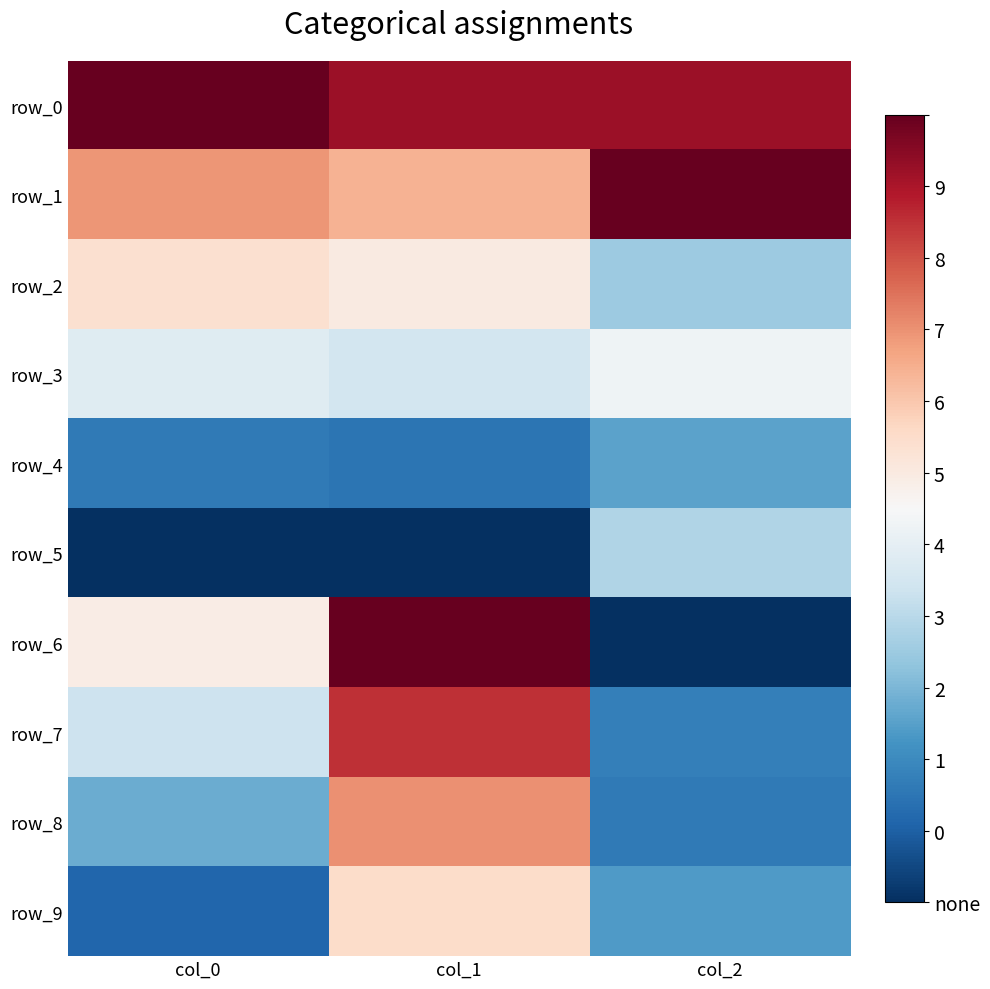

The row_5 series shows 0.2 at col_0. True or false?

False